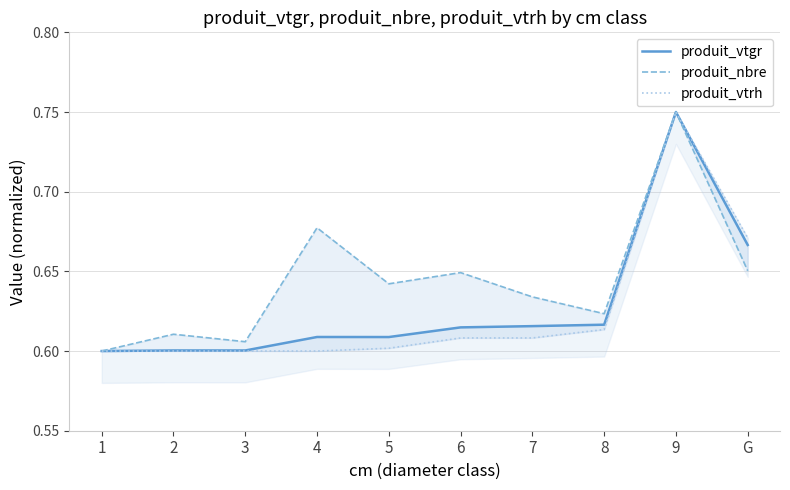

Reading left to right, list all the values displayed in this chart.

produit_vtgr: 0.6	0.6	0.6	0.6	0.6	0.6	0.6	0.6	0.8	0.7
produit_nbre: 0.6	0.6	0.6	0.7	0.6	0.6	0.6	0.6	0.8	0.7
produit_vtrh: 0.6	0.6	0.6	0.6	0.6	0.6	0.6	0.6	0.8	0.7